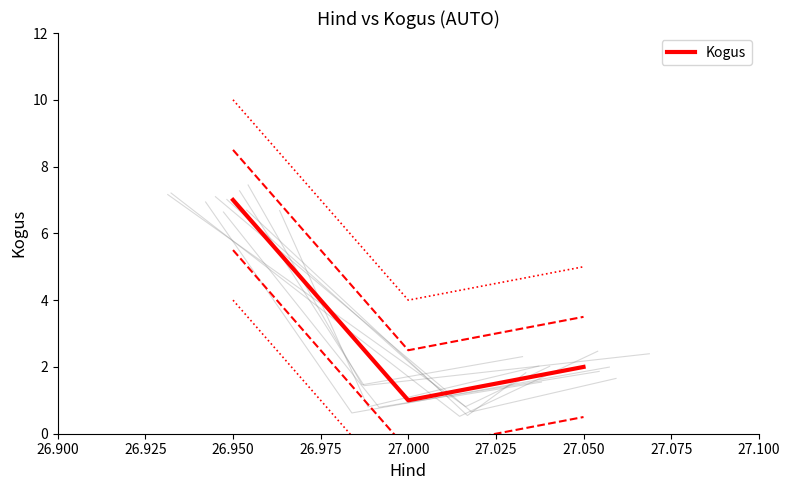

List the labels in order of Kogus value, largest first.

26.950, 27.050, 27.000